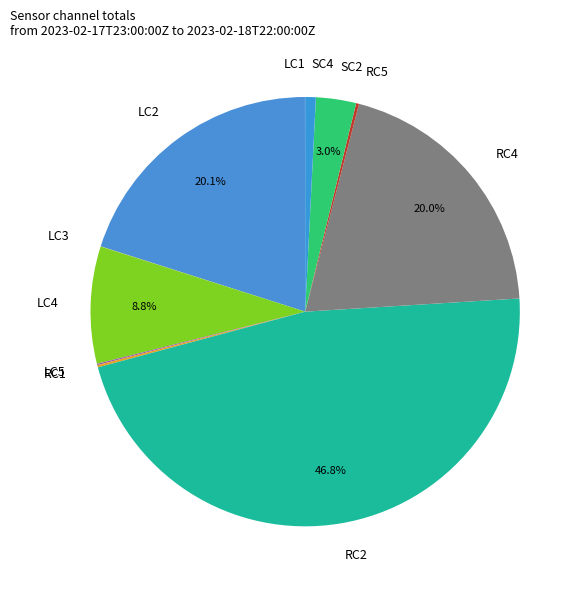

To the nearest percent, what percentage of the pie is SC2?

3%